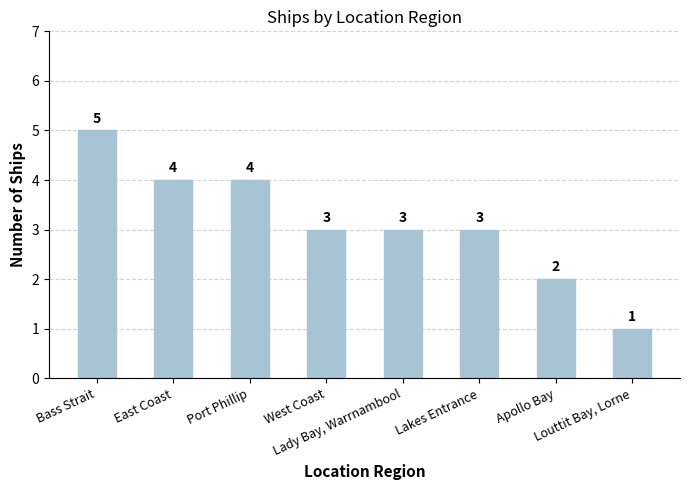

What is the label of the 3rd bar from the left?

Port Phillip